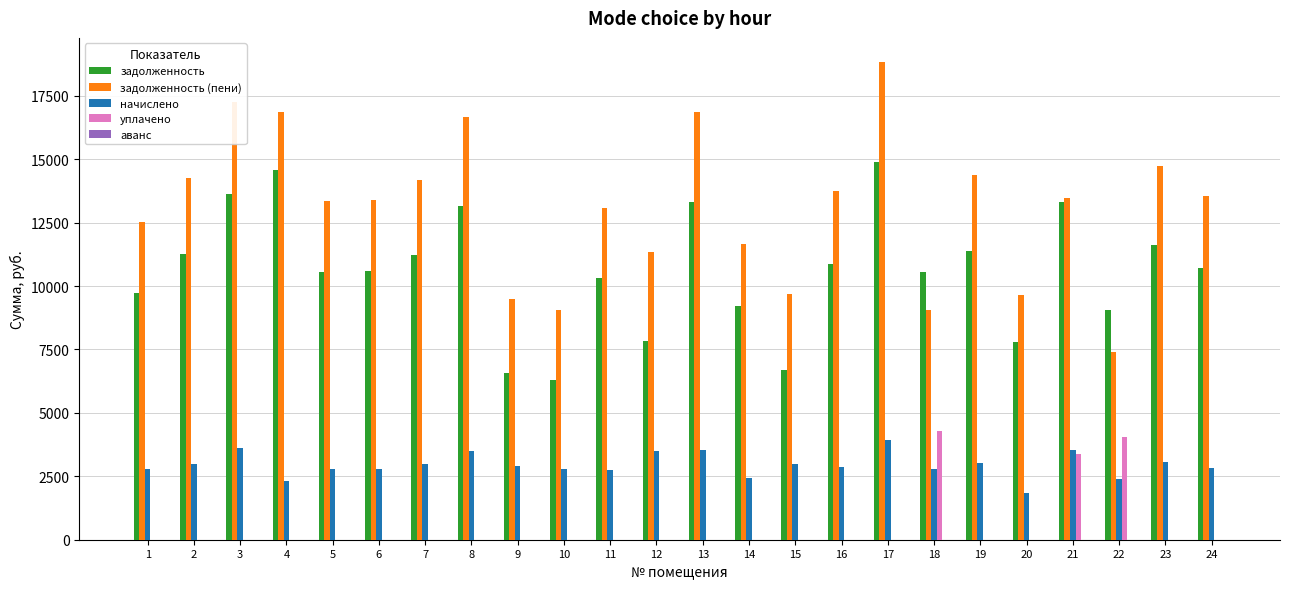

Between 8 and 11, which series saw the biggest shift?

задолженность (пени)